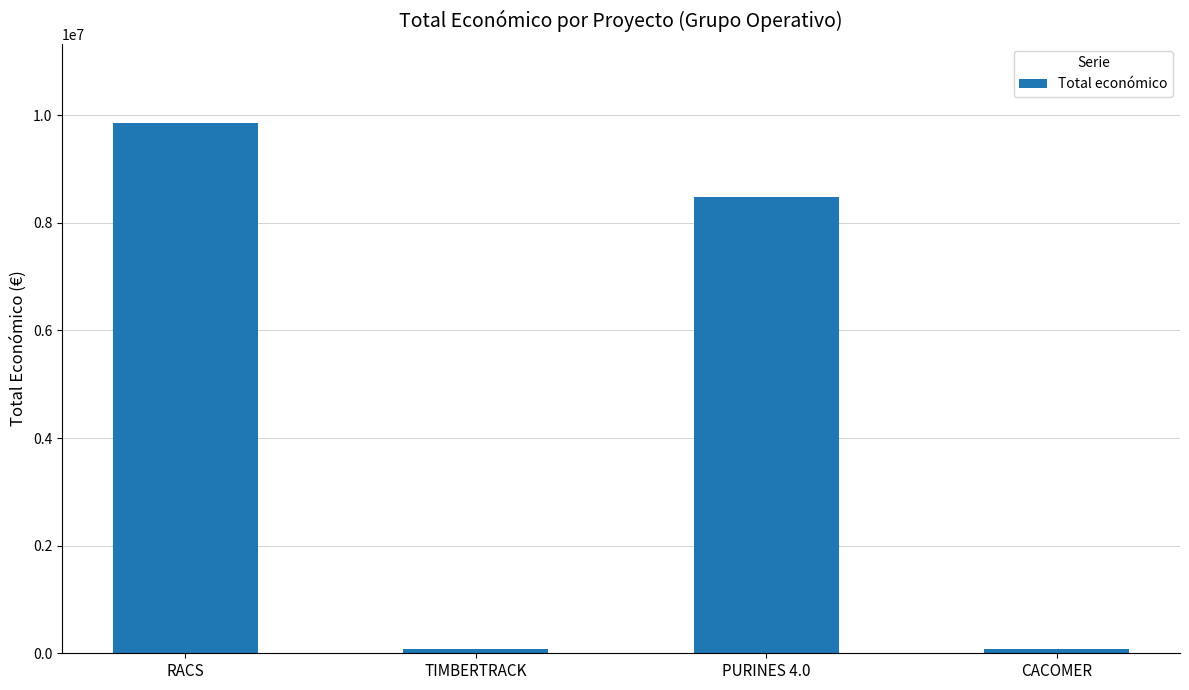

What is the maximum value shown in the chart?

9847932